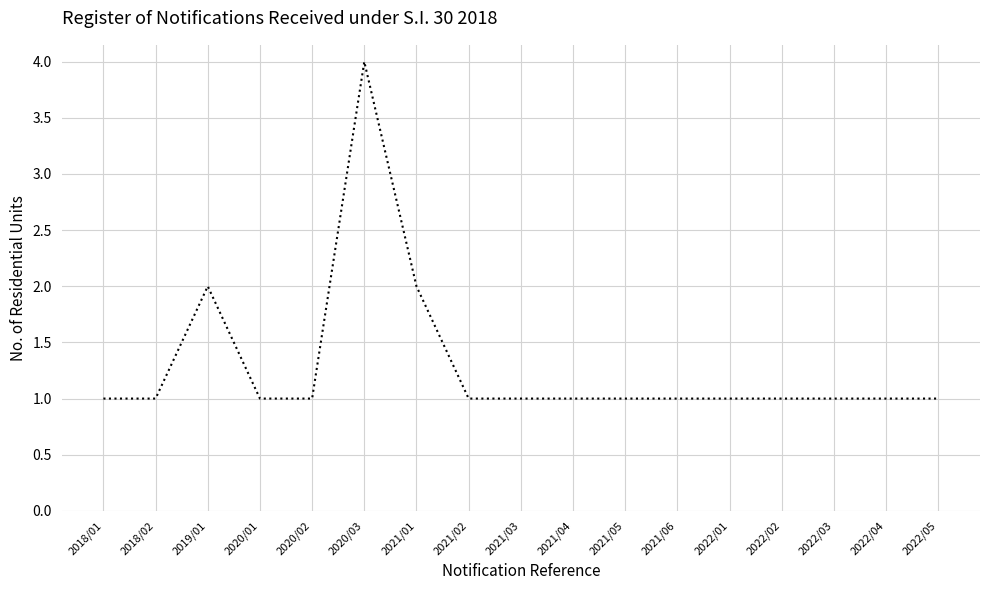

What is the maximum value shown in the chart?

4